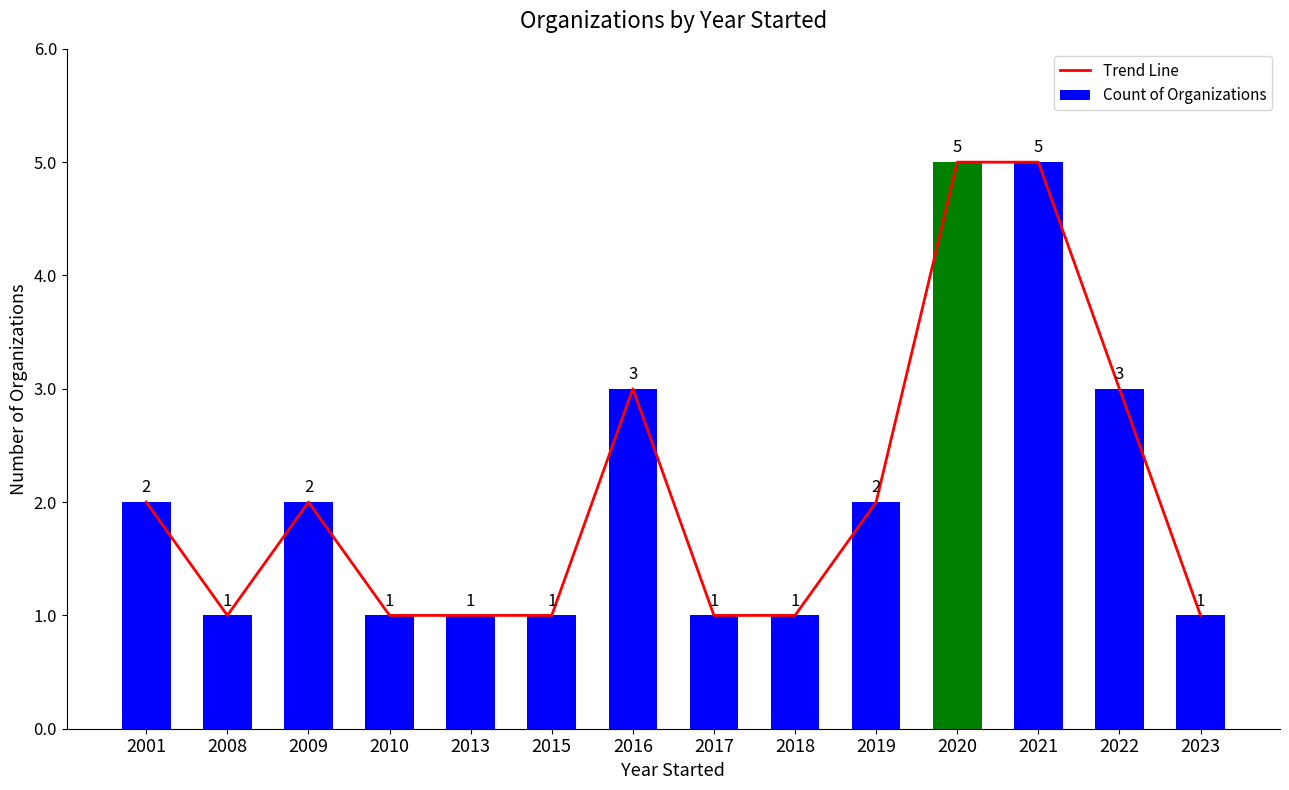

Between 2017 and 2020, which series saw the biggest shift?

Trend Line